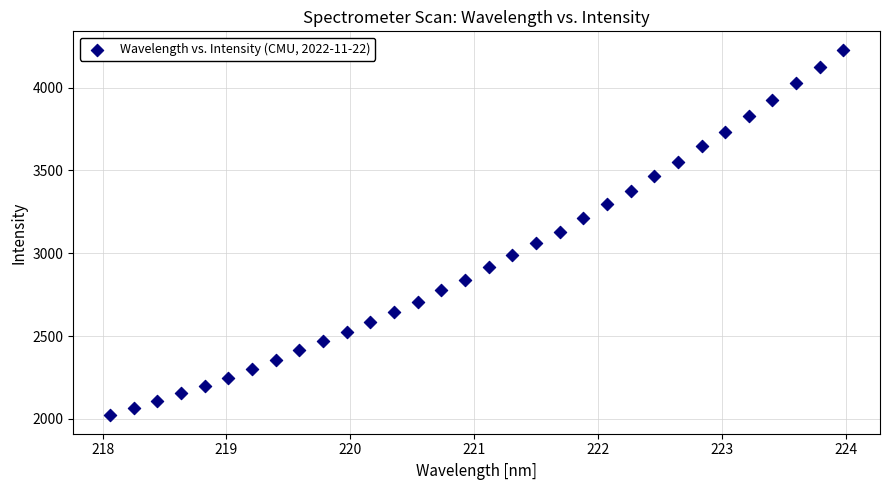

What is the range of X values (max minus min)?

5.9